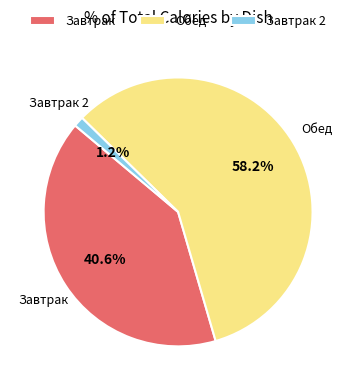

Which slice represents more than half of the pie?

Обед